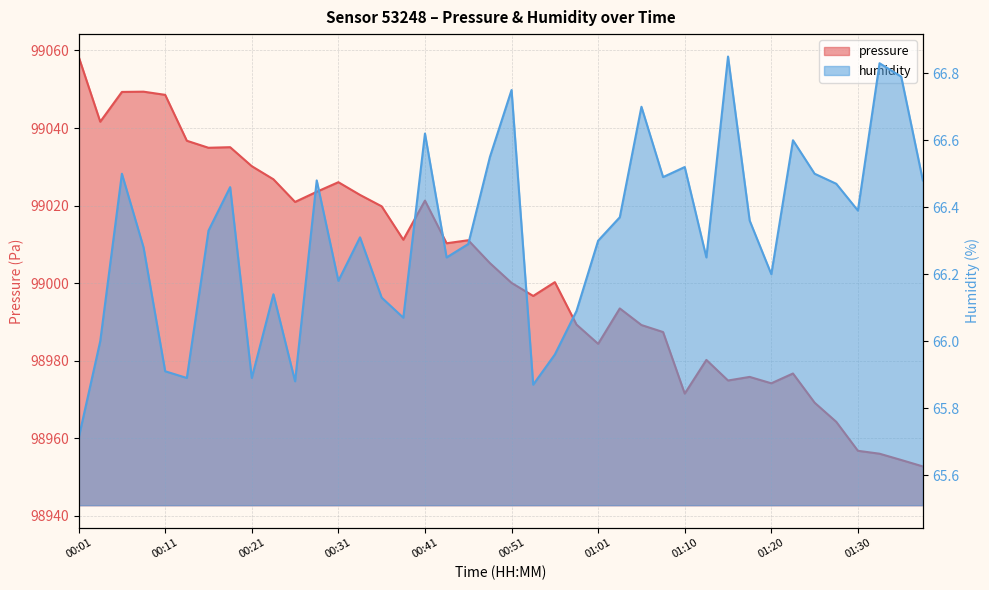

Reading right to left, extract all data points from this chart.

pressure: 01:38=98952.7	01:35=98954.4	01:33=98956.0	01:30=98956.8	01:28=98964.2	01:25=98969.2	01:23=98976.7	01:20=98974.2	01:18=98975.8	01:16=98974.9	01:13=98980.2	01:10=98971.5	01:08=98987.4	01:06=98989.2	01:03=98993.5	01:01=98984.3	00:58=98989.3	00:56=99000.2	00:53=98996.7	00:51=99000.1	00:48=99005.2	00:46=99011.1	00:43=99010.3	00:41=99021.3	00:38=99011.2	00:36=99019.8	00:33=99022.8	00:31=99026.0	00:28=99023.6	00:26=99020.9	00:23=99026.8	00:21=99030.2	00:19=99035.1	00:16=99034.9	00:13=99036.7	00:11=99048.6	00:08=99049.4	00:06=99049.3	00:03=99041.6	00:01=99058.4
humidity: 01:38=66.5	01:35=66.8	01:33=66.8	01:30=66.4	01:28=66.5	01:25=66.5	01:23=66.6	01:20=66.2	01:18=66.4	01:16=66.8	01:13=66.2	01:10=66.5	01:08=66.5	01:06=66.7	01:03=66.4	01:01=66.3	00:58=66.1	00:56=66.0	00:53=65.9	00:51=66.8	00:48=66.5	00:46=66.3	00:43=66.2	00:41=66.6	00:38=66.1	00:36=66.1	00:33=66.3	00:31=66.2	00:28=66.5	00:26=65.9	00:23=66.1	00:21=65.9	00:19=66.5	00:16=66.3	00:13=65.9	00:11=65.9	00:08=66.3	00:06=66.5	00:03=66.0	00:01=65.7